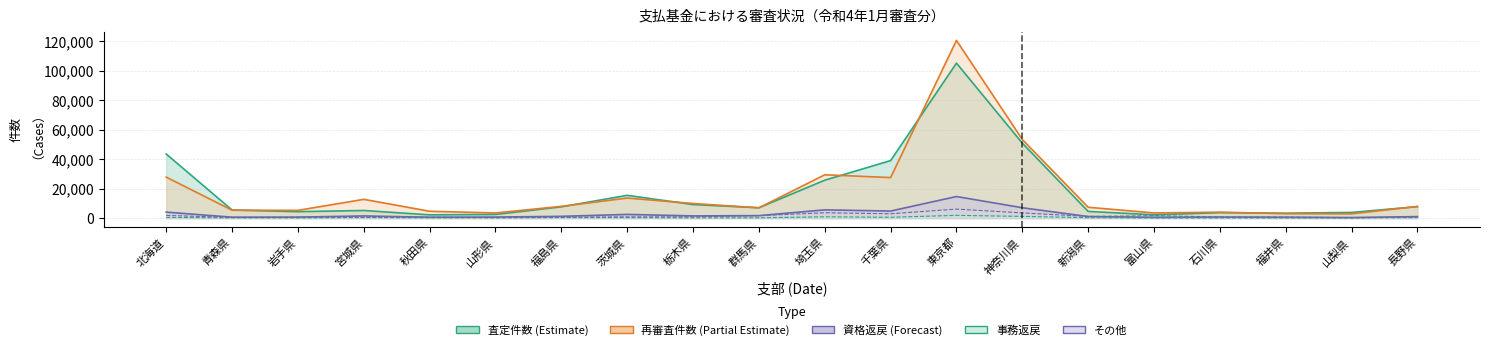

What is the maximum value for 事務返戻?

1824